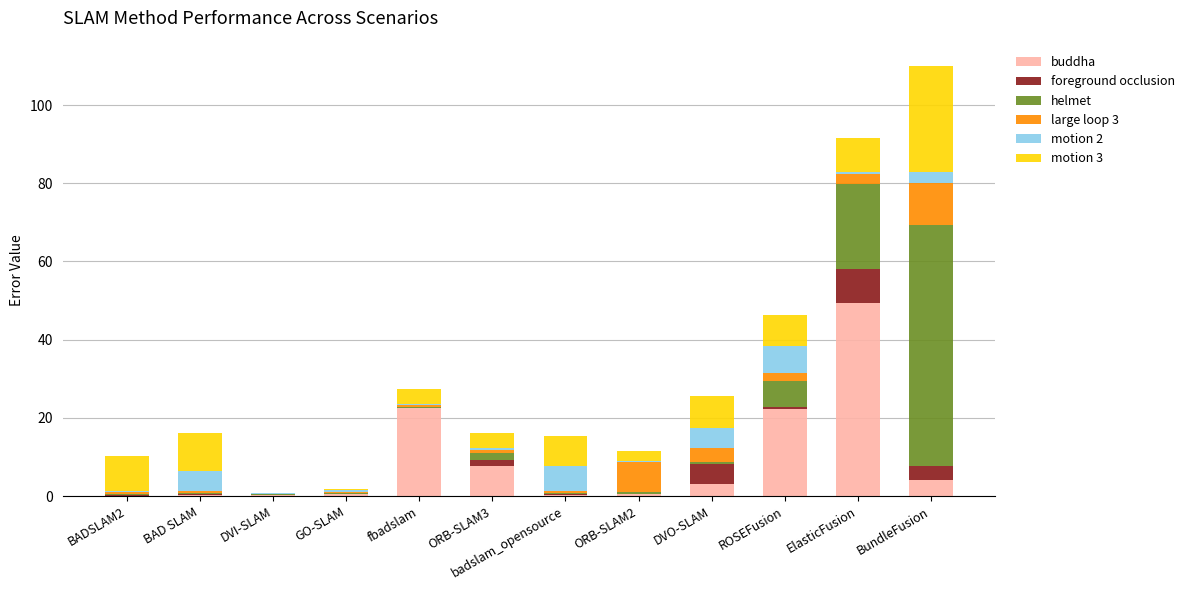

At which category is the sum across all series the highest?

BundleFusion